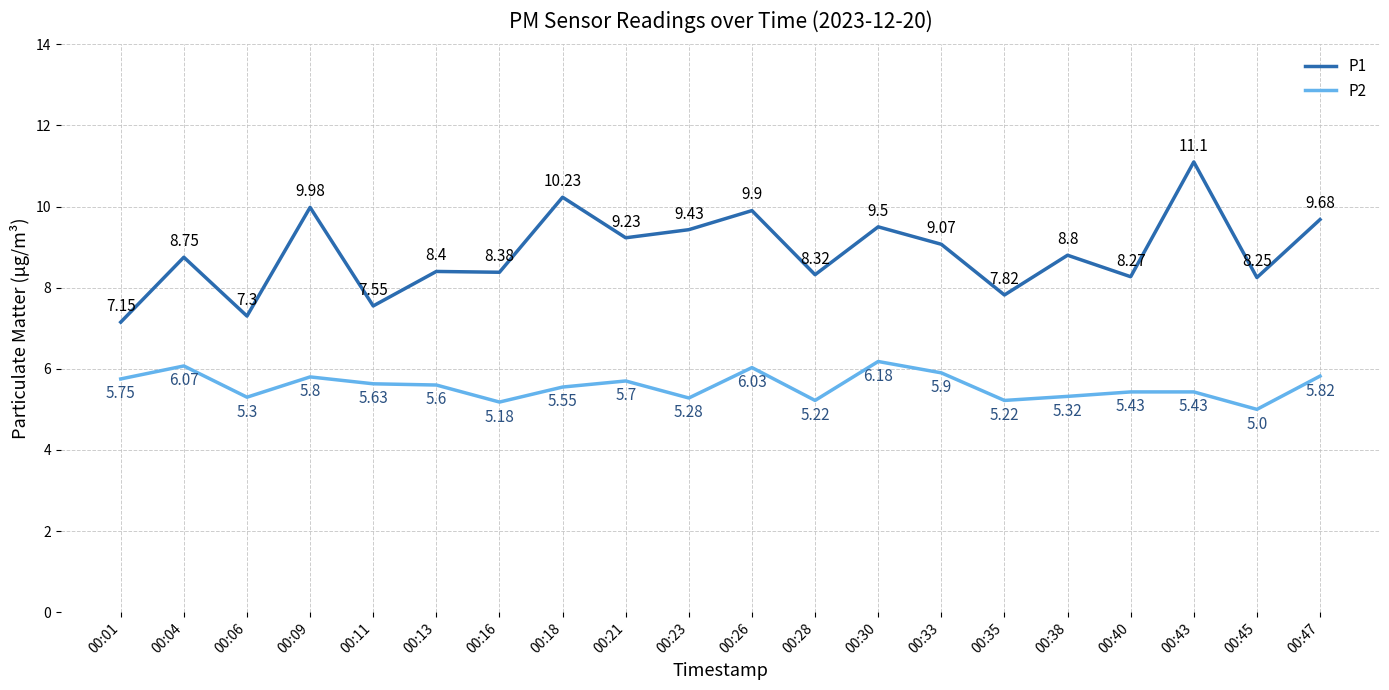

How many interior local peaks does the P1 series have?

8